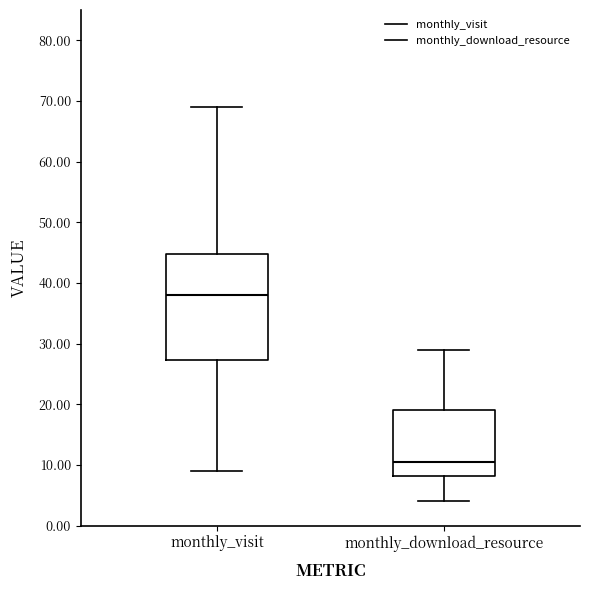

Reading left to right, read every box against the y-axis: the position of its median line, the range the box covers, and the ends of its whiskers. The values are not printed on the chart, so give them approximately, as read against the axis.

monthly_visit: median 38, box 27 to 45, whiskers 9 to 69
monthly_download_resource: median 11, box 8 to 19, whiskers 4 to 29